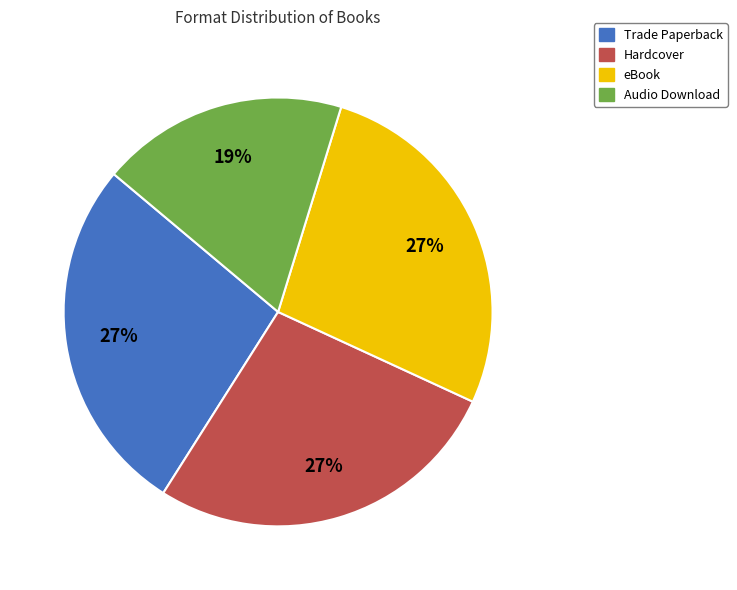

Combined, do Trade Paperback and eBook account for over 50%?

Yes